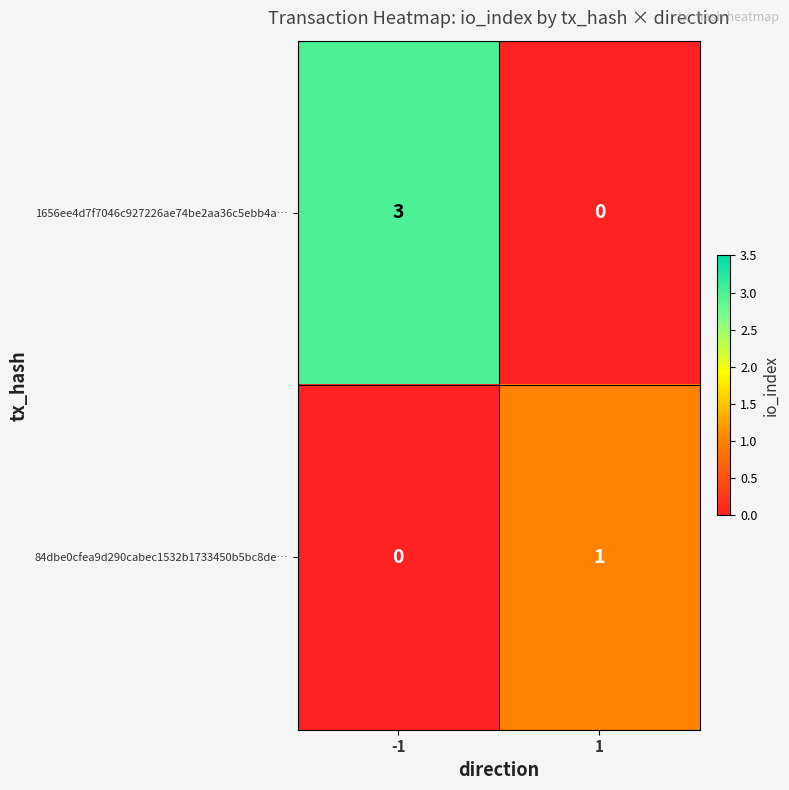

How many values in 1656ee4d7f7046c927226ae74be2aa36c5ebb4a… are above zero?

1